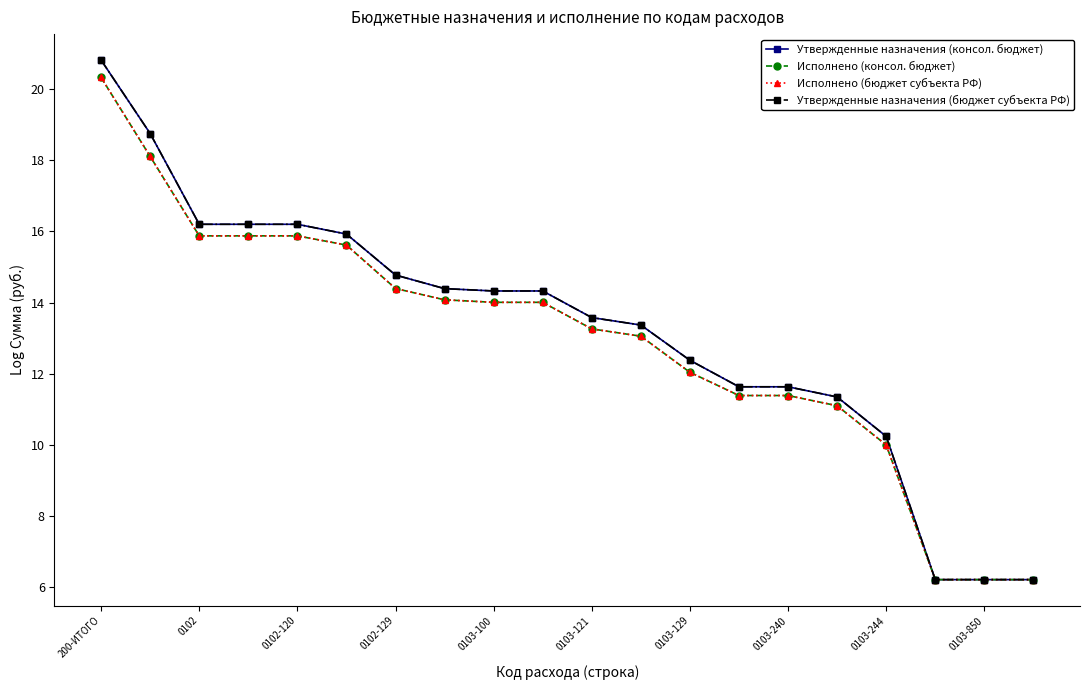

How many lines are shown in the chart?

4